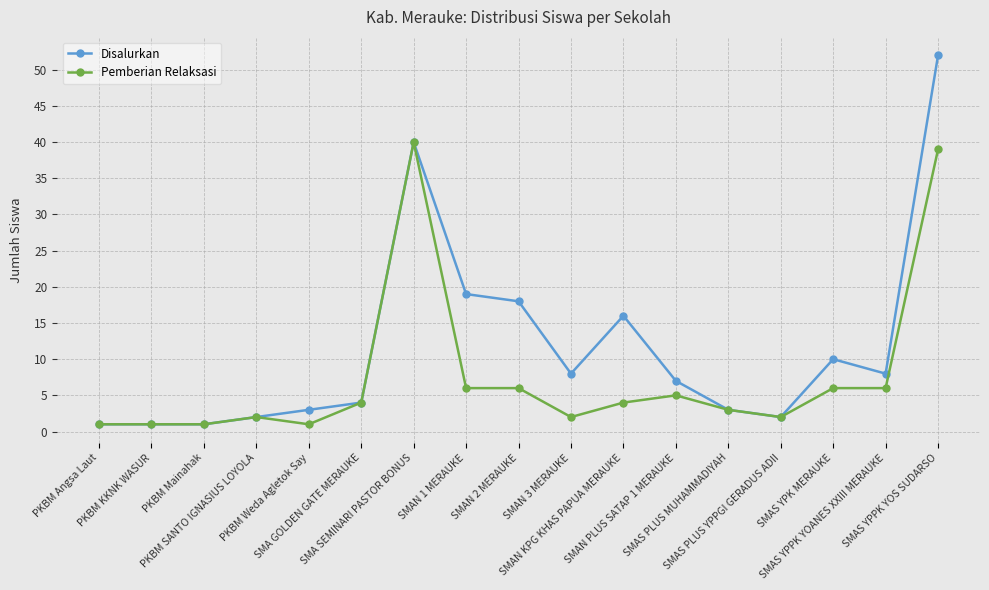

Rank the series by their maximum value, from highest to lowest.

Disalurkan, Pemberian Relaksasi